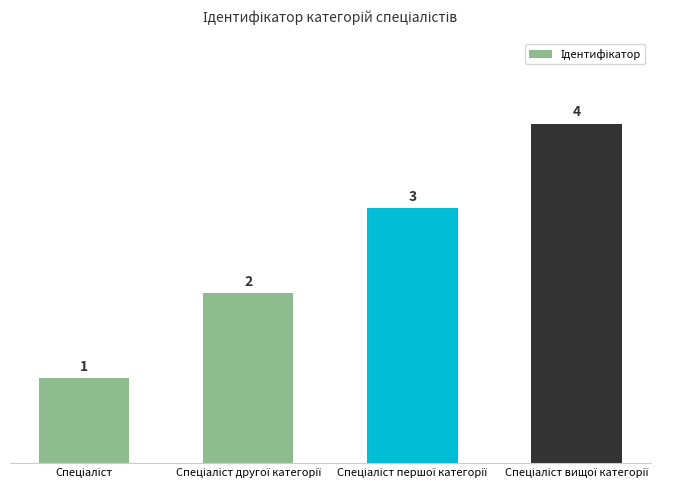

What is the greatest value displayed?

4